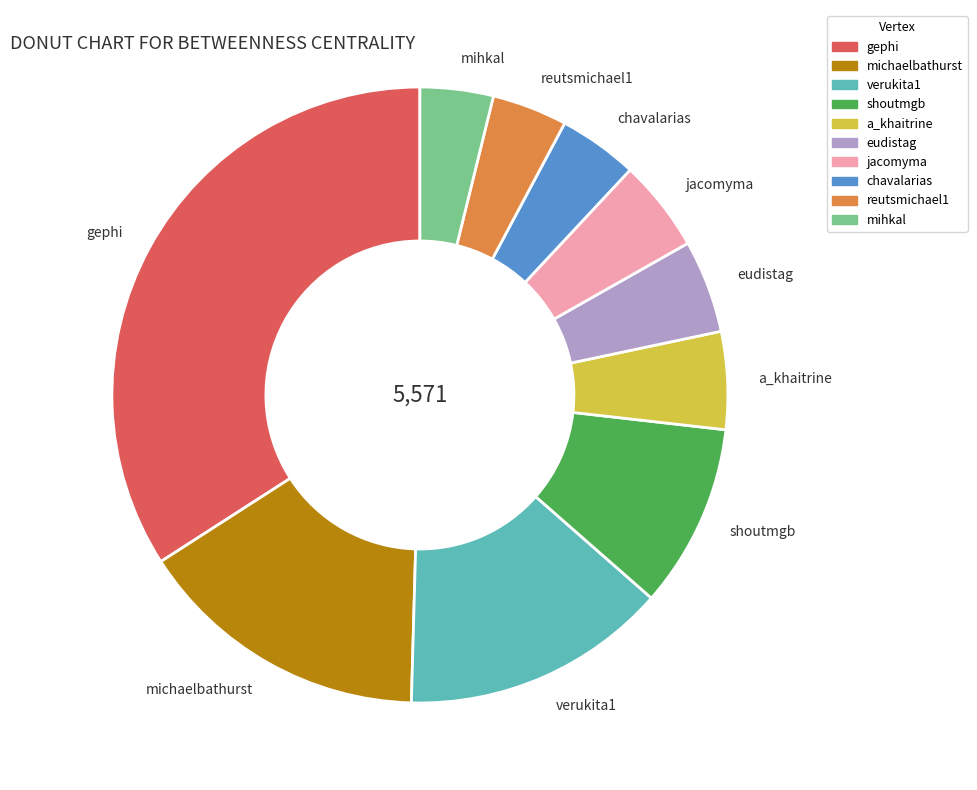

Combined, do jacomyma and mihkal account for over 50%?

No